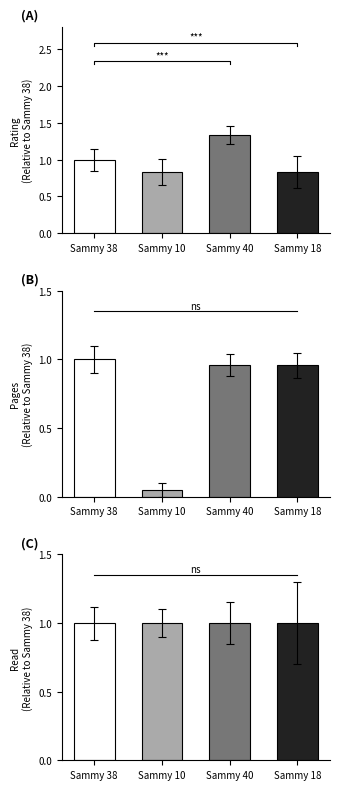

The value of read at Sammy 10 is 1.0. True or false?

True